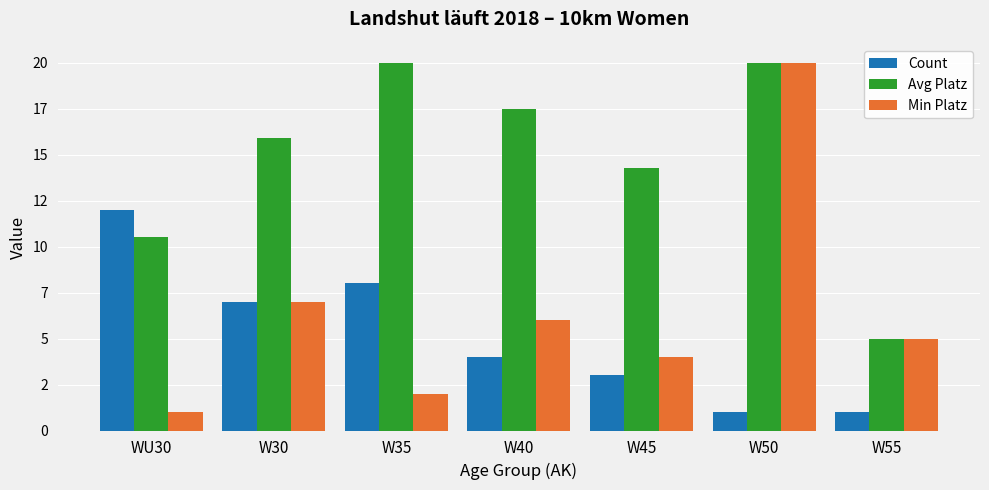

What is the difference between the Count values at W50 and W35?

7.0